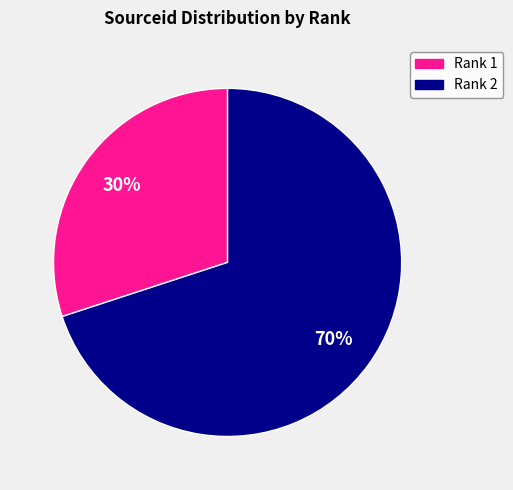

Combined, do Rank 1 and Rank 2 account for over 50%?

Yes